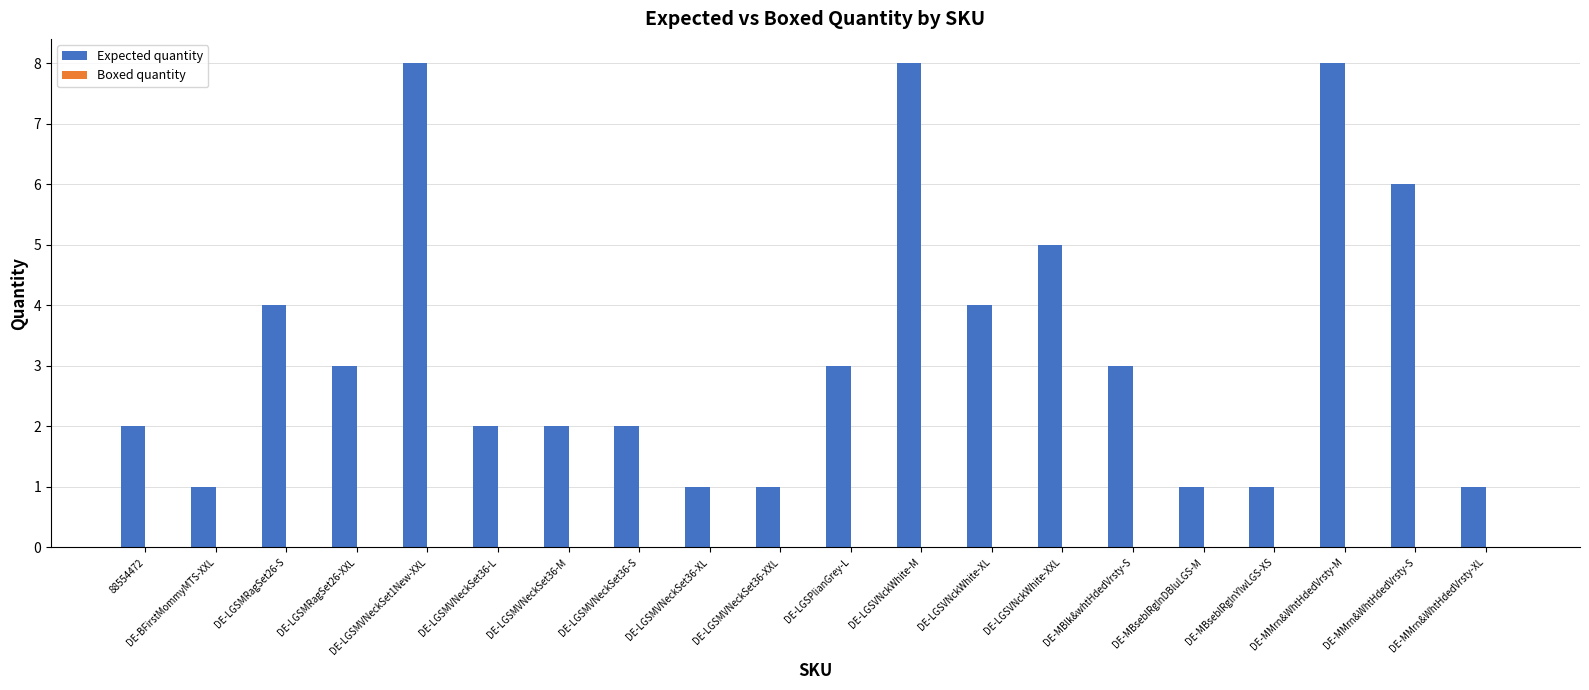

The value at DE-MBlk&whtHdedVrsty-S is 3. True or false?

True